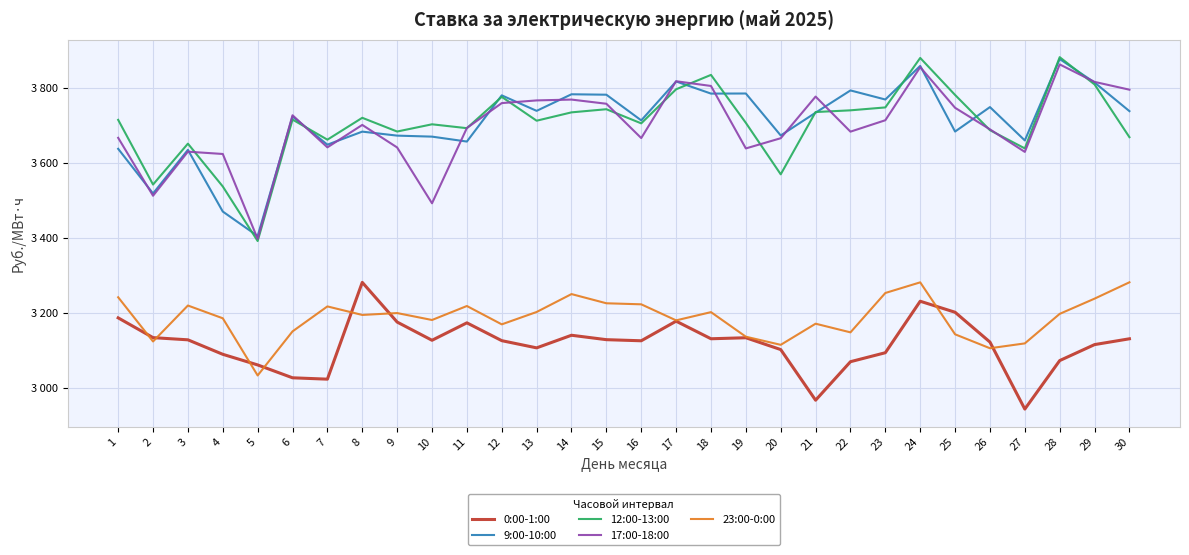

What are all the series names shown in the legend?

0:00-1:00, 9:00-10:00, 12:00-13:00, 17:00-18:00, 23:00-0:00